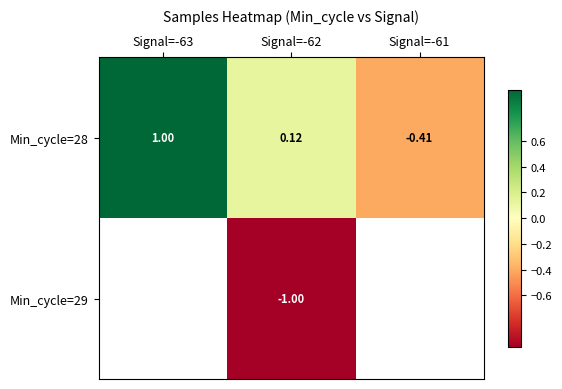

What is the minimum value shown in the chart?

-1.0